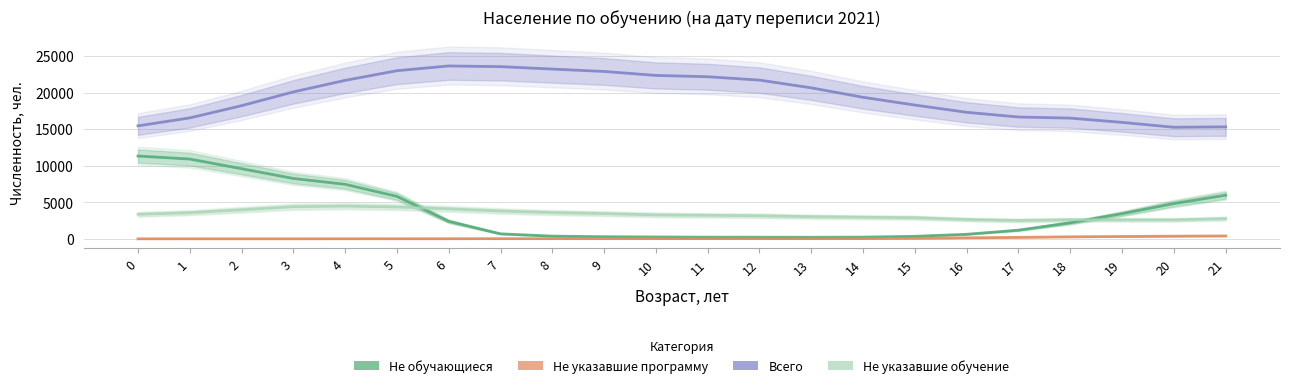

At which category does the chart reach its peak across all series?

6